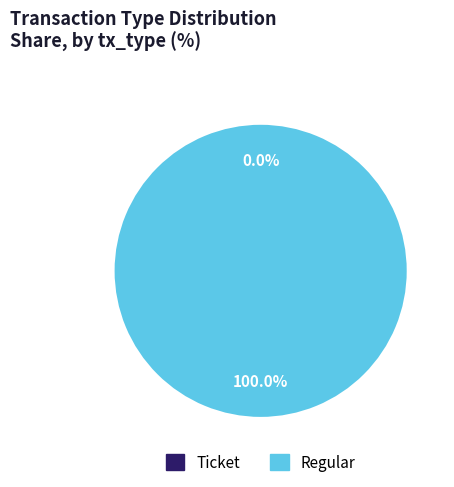

Which slice is the smallest?

Ticket